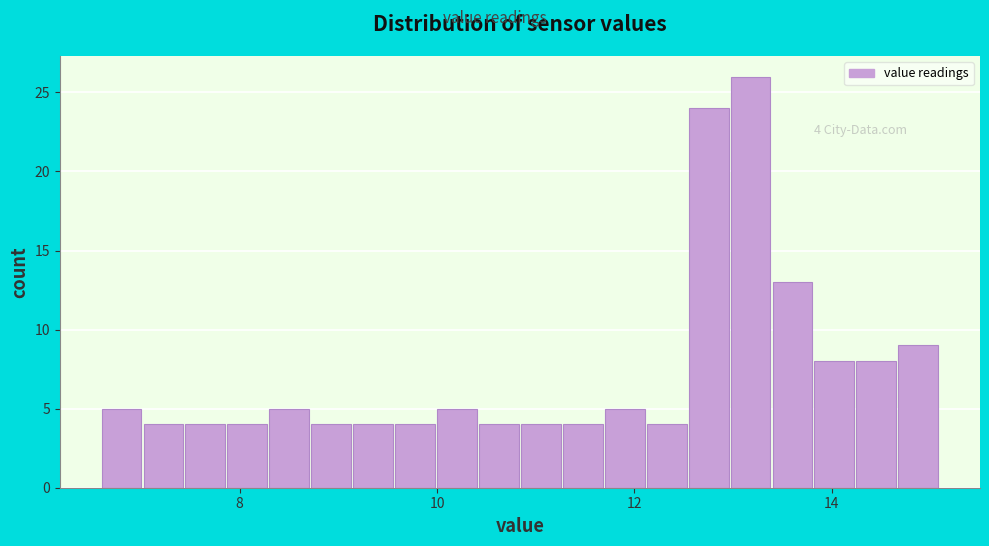

Around what value on the x-axis is the tallest bar? Give the approximate position of its centre, as read against the axis.

13.2